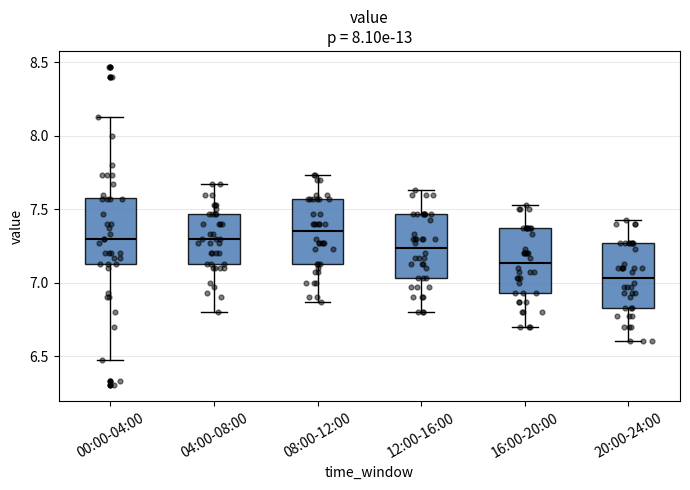

Reading left to right, transcribe this box plot: for each box, give where its median line is, the range the box spans, and where its two whiskers end, as read against the y-axis. The values are not printed on the chart, so give them approximately, as read against the axis.

00:00-04:00: median 7.30, box 7.15 to 7.60, whiskers 6.45 to 8.15
04:00-08:00: median 7.30, box 7.15 to 7.45, whiskers 6.80 to 7.65
08:00-12:00: median 7.35, box 7.15 to 7.55, whiskers 6.85 to 7.75
12:00-16:00: median 7.25, box 7.05 to 7.45, whiskers 6.80 to 7.65
16:00-20:00: median 7.15, box 6.95 to 7.35, whiskers 6.70 to 7.55
20:00-24:00: median 7.05, box 6.85 to 7.25, whiskers 6.60 to 7.45